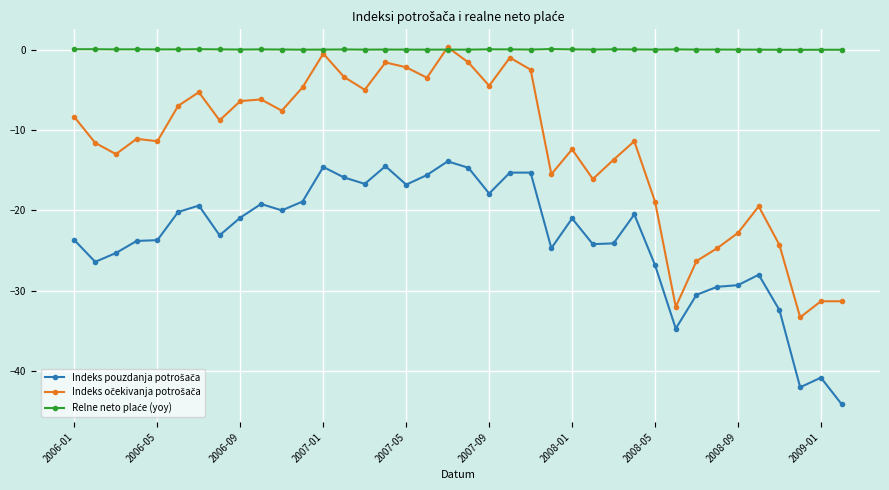

What is the smallest value displayed?

-44.1